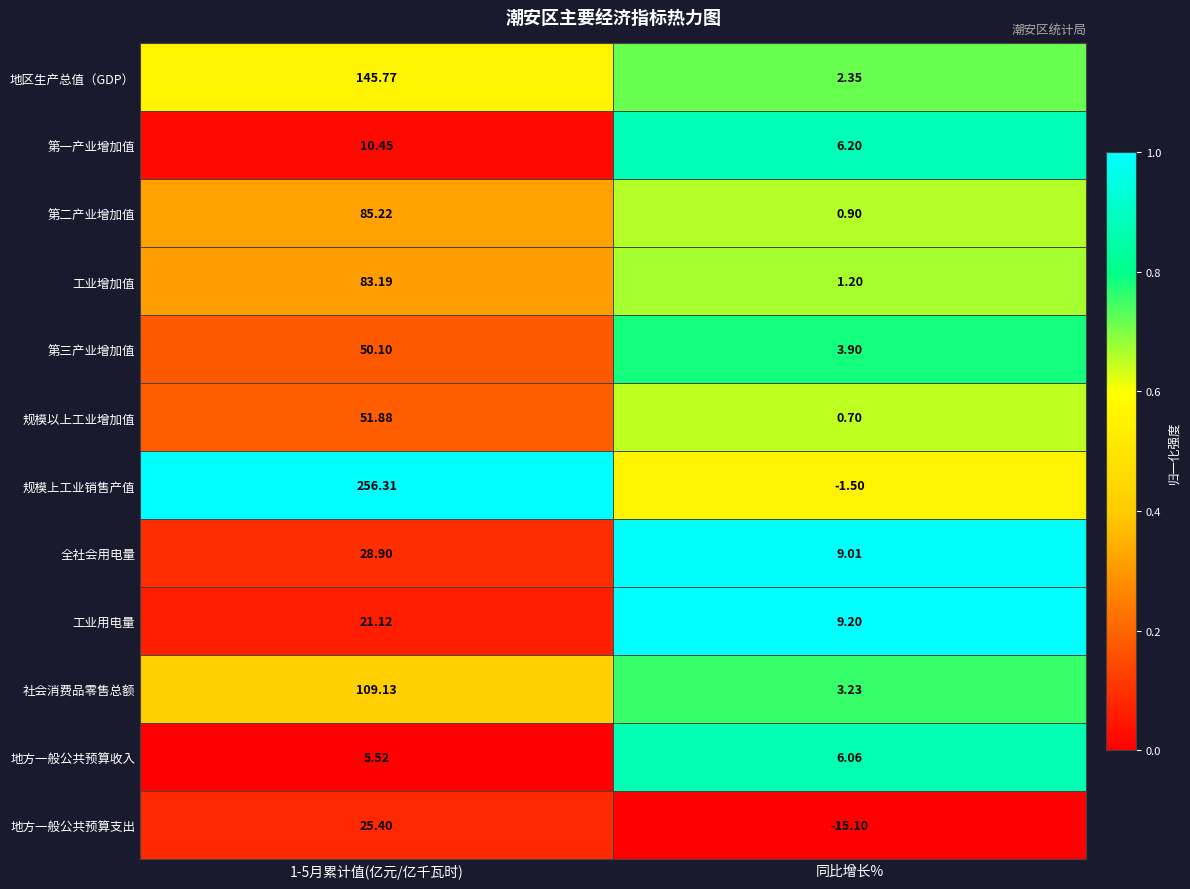

What is the spread (max minus min) of values at 1-5月累计值(亿元/亿千瓦时)?

250.8